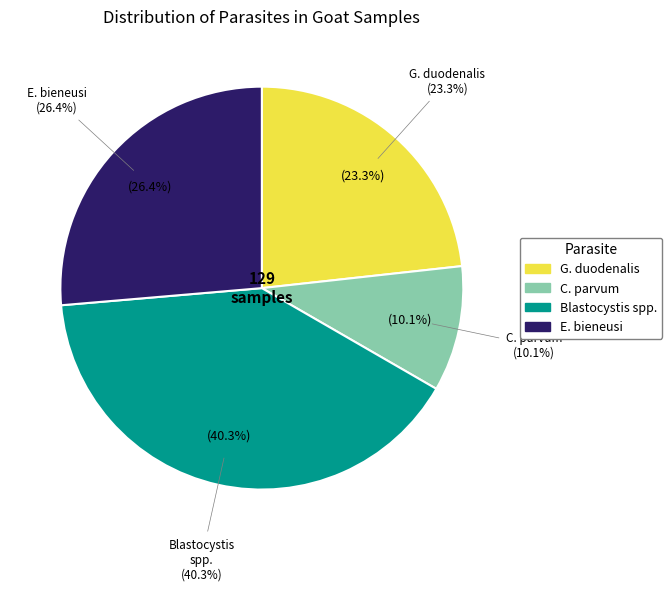

Rank the categories by value from highest to lowest.

Blastocystis spp., E. bieneusi, G. duodenalis, C. parvum